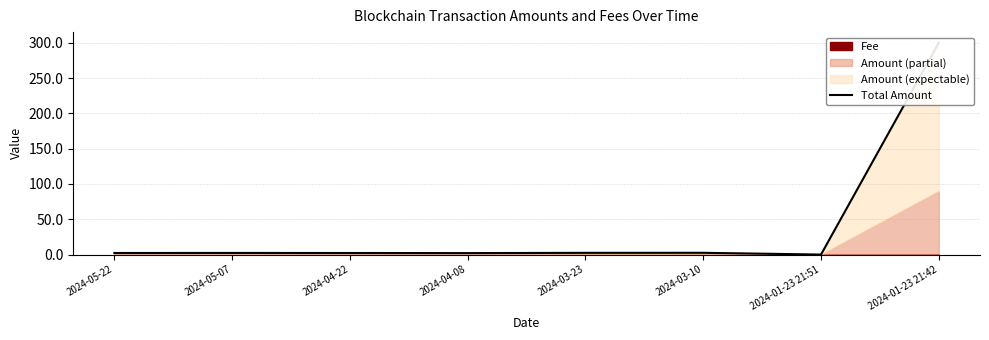

List the labels in order of value, largest first.

2024-01-23 21:42, 2024-03-10, 2024-03-23, 2024-05-07, 2024-05-22, 2024-04-22, 2024-04-08, 2024-01-23 21:51